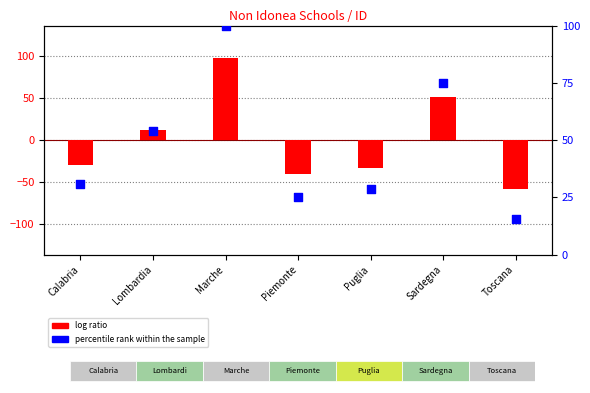

Which series reaches the minimum Y coordinate?

log ratio